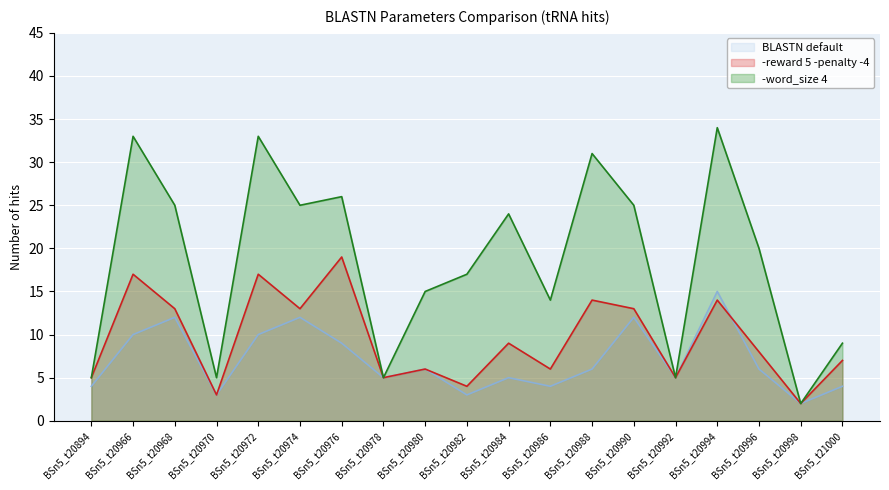

Does the chart display data point markers on the line(s)?

No